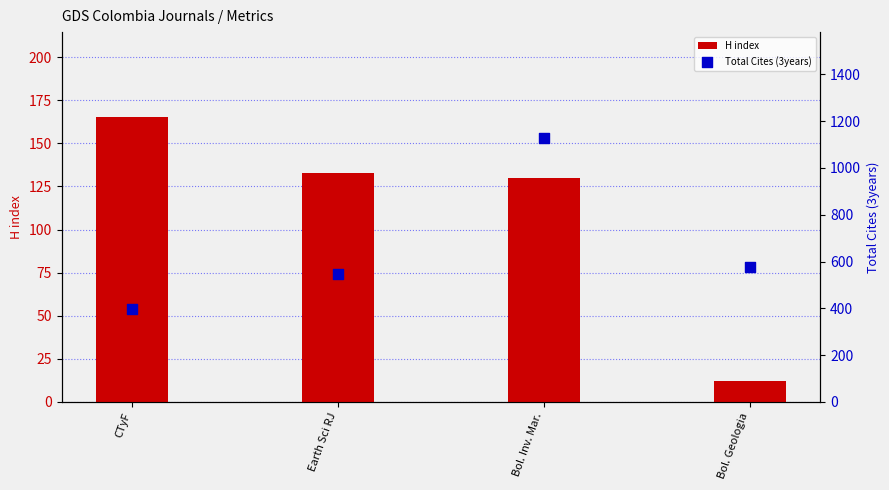

Which series has the widest spread of Y values?

Total Cites (3years)